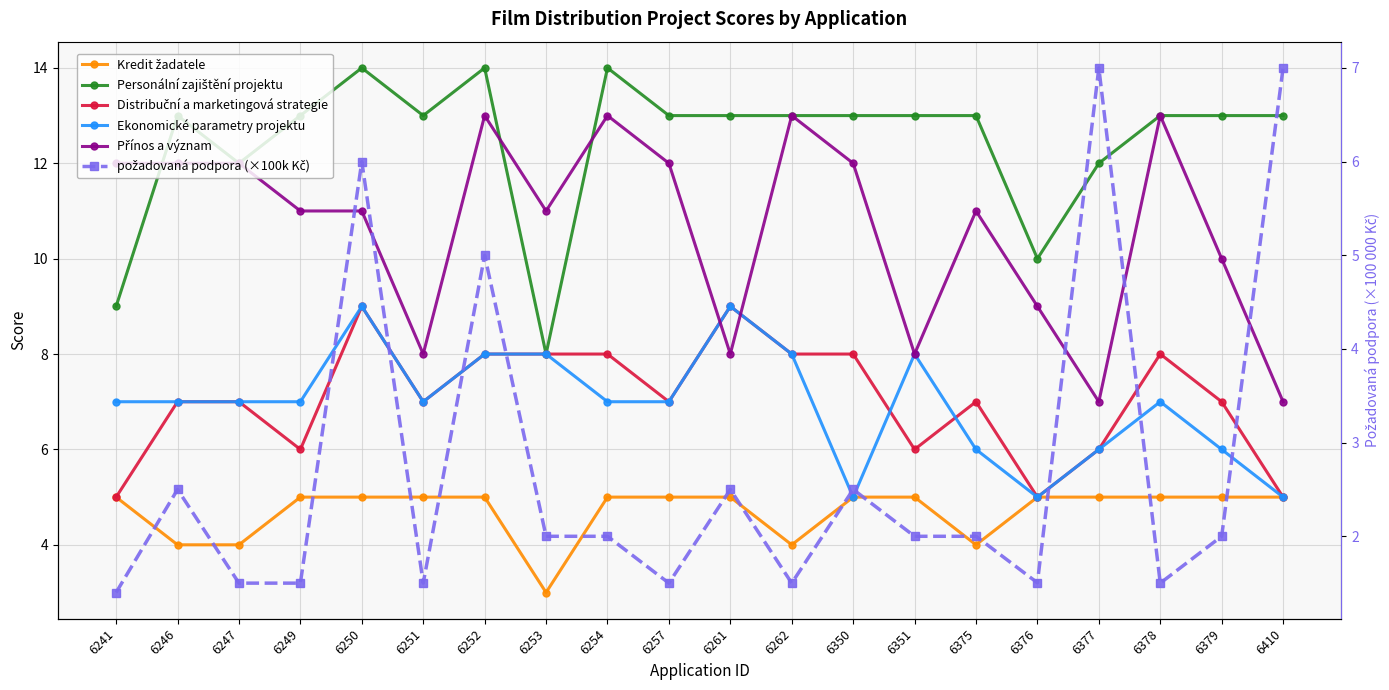

In Kredit žadatele, how many points are lower than both neighbors (excluding endpoints)?

3